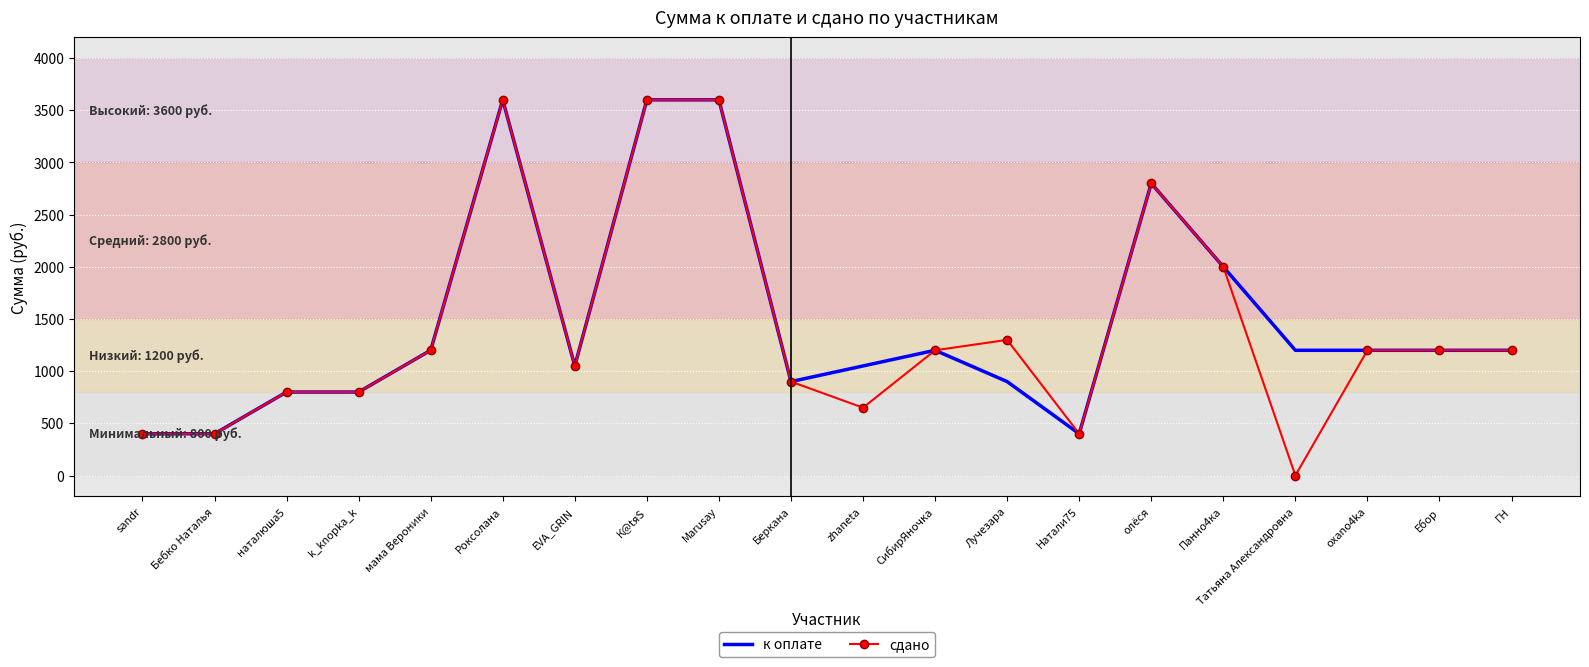

What is the sum of all сдано values?

28300